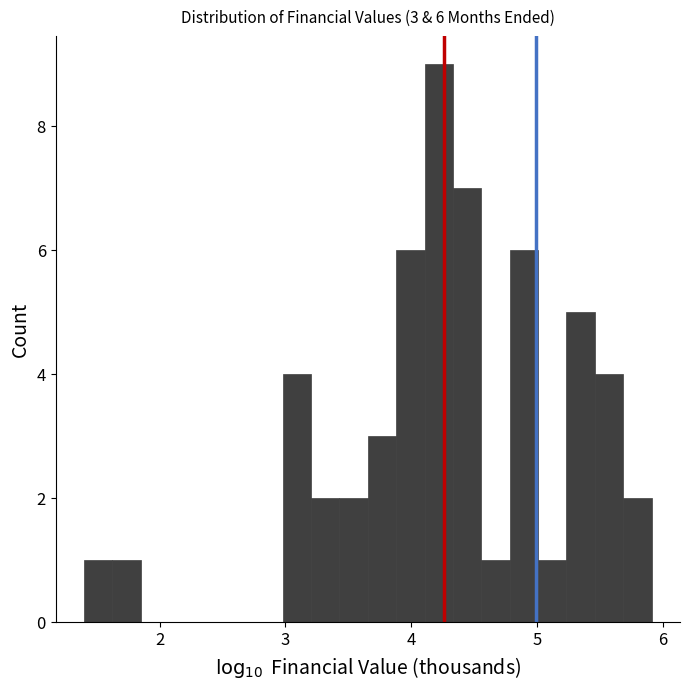

Read against the x-axis, roughly where is the centre of the tallest bar?

4.2